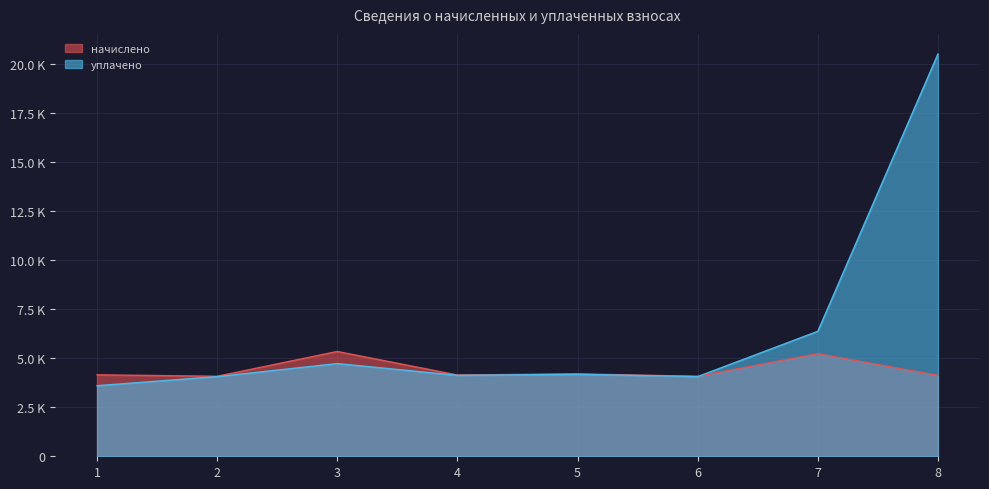

Reading left to right, transcribe all the data shown in this chart.

начислено: 4155.3	4081.4	5346.4	4146.0	4201.5	4081.4	5235.7	4127.6
уплачено: 3600.0	4064.2	4729.8	4128.5	4183.7	4064.2	6376.3	20522.5